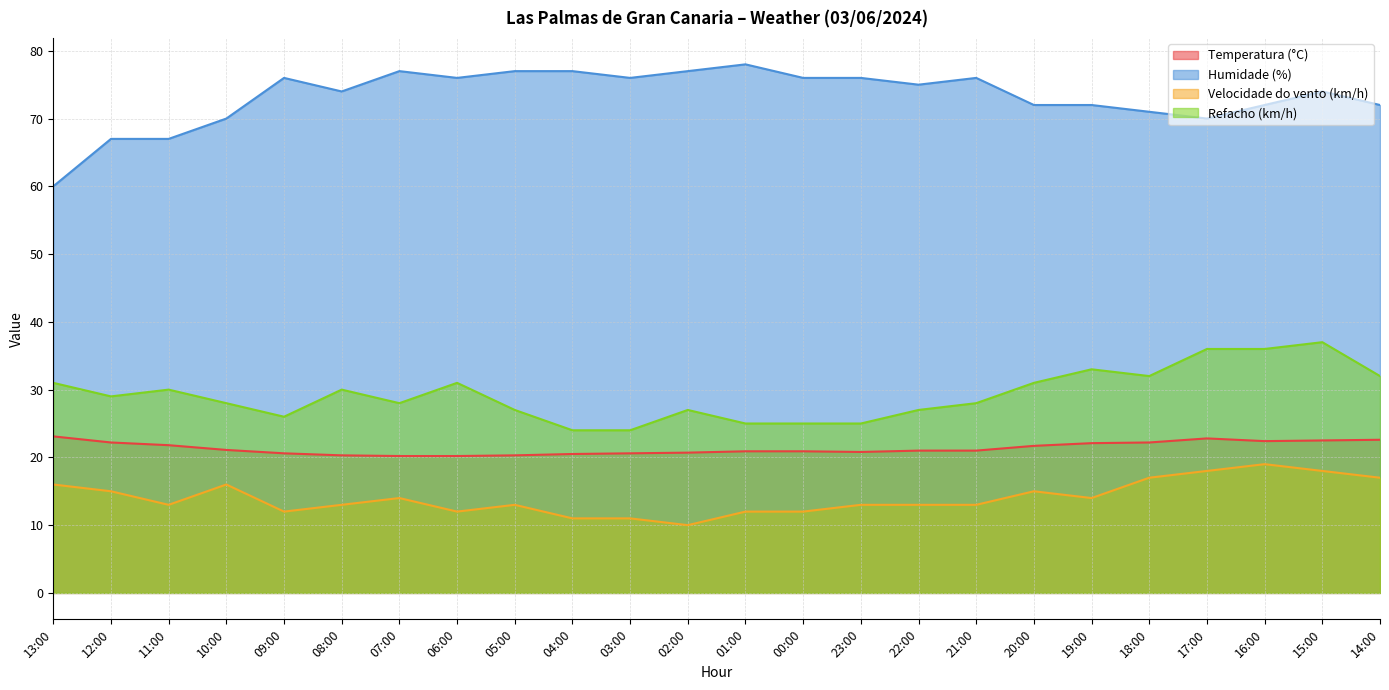

True or false: Humidade (%) has more than 0 interior local peaks.

True